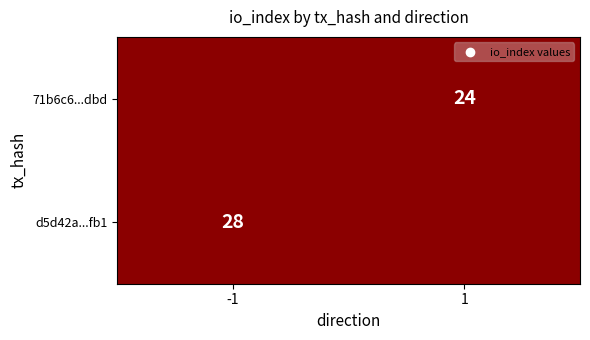

True or false: 71b6c6...dbd has a value of 11 at 1.

False